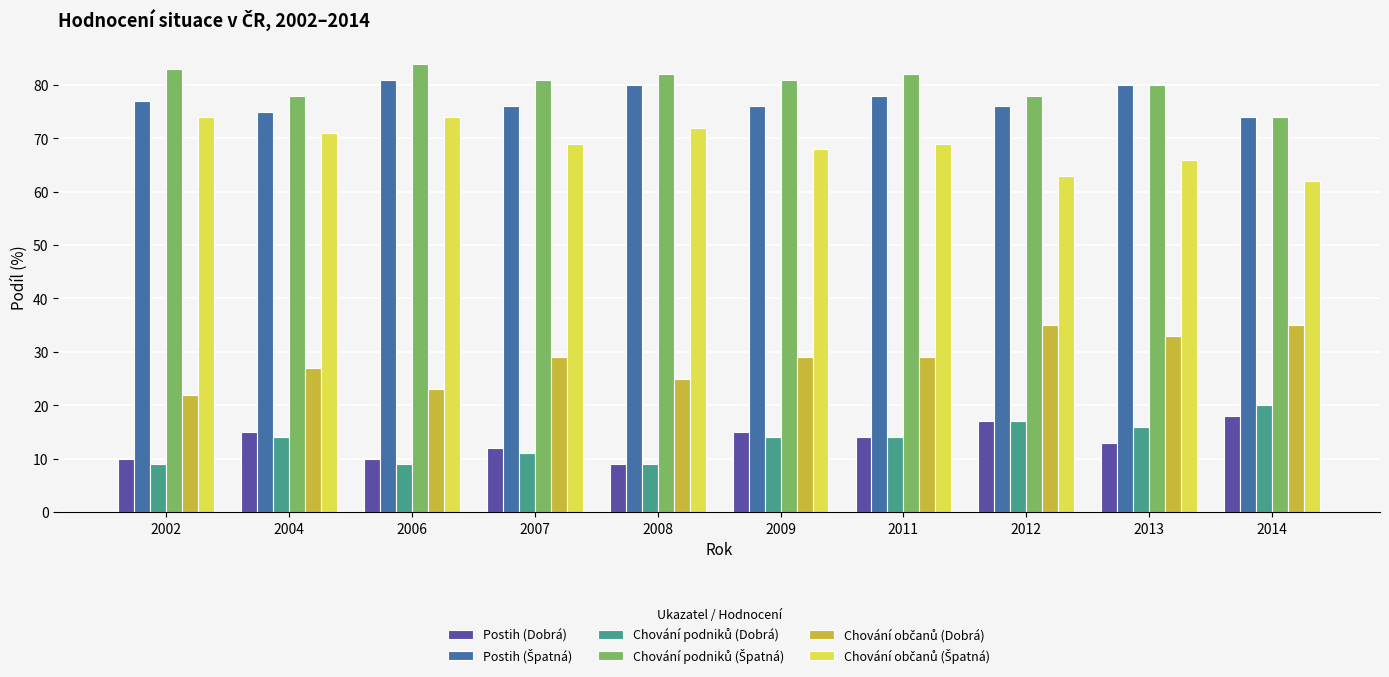

What is the smallest value displayed?

9